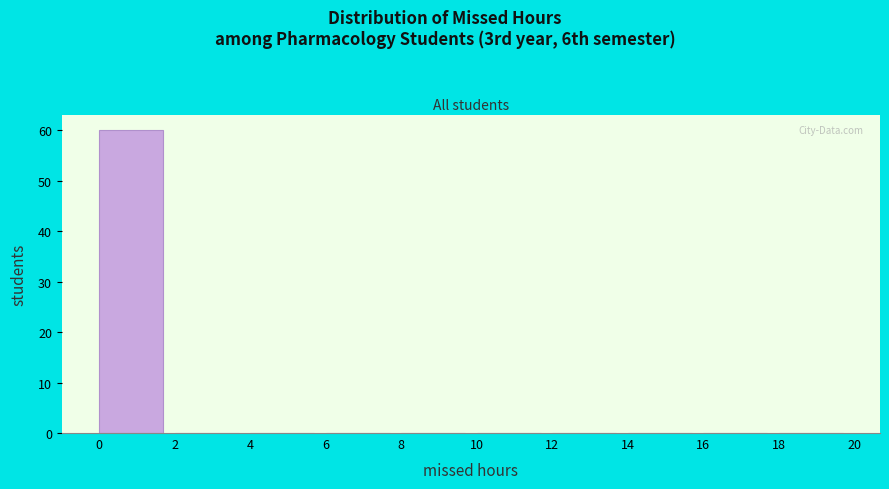

How tall is the bar that spans 0 to 2 on the x-axis? The values are not printed on the chart, so give them approximately, as read against the axis.

60